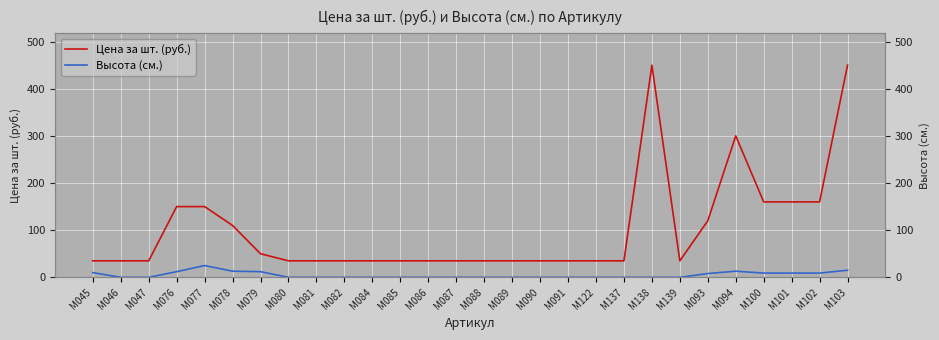

What is the spread (max minus min) of values at М086?

35